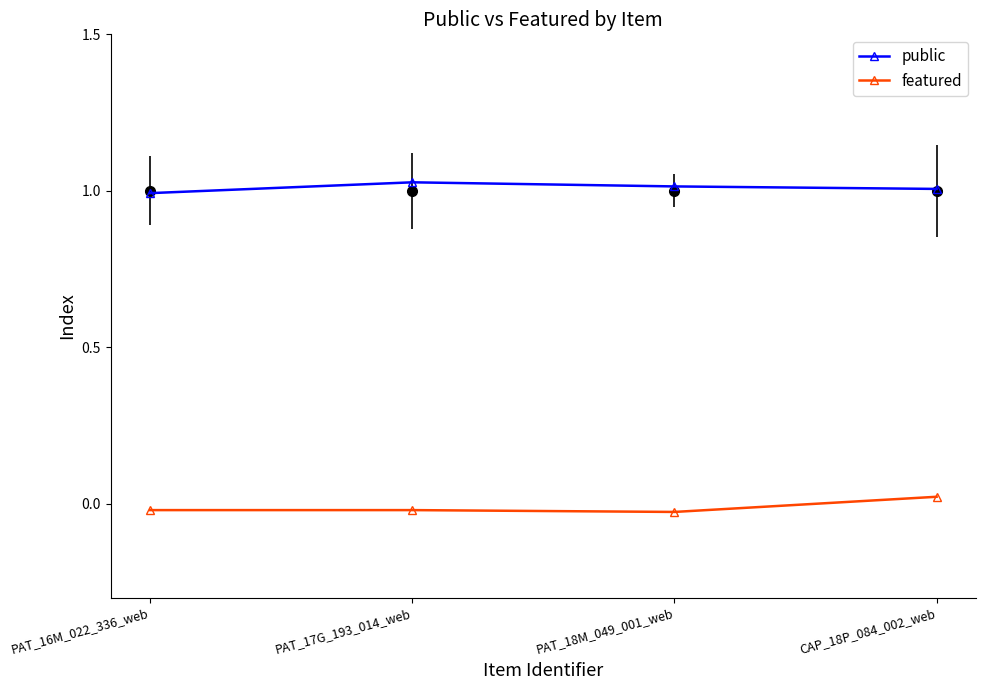

True or false: public and featured intersect in this chart.

False